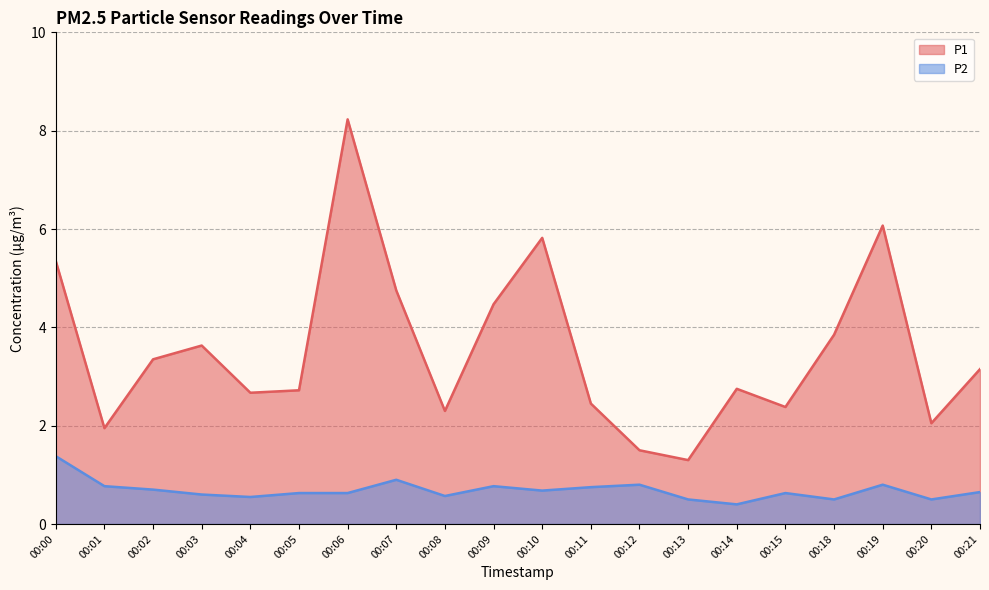

What is the greatest value displayed?

8.2